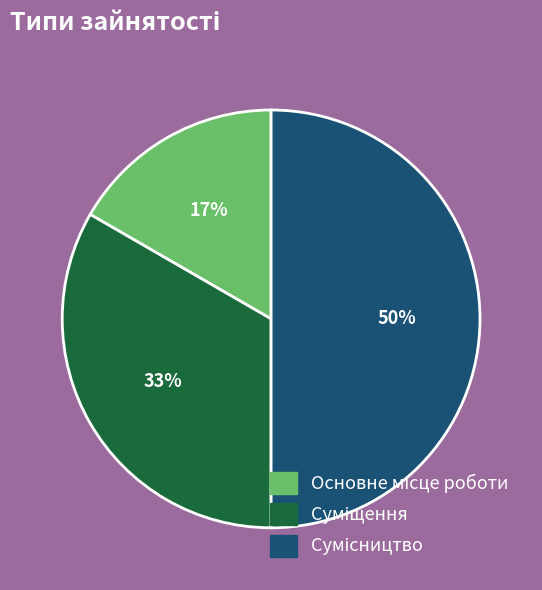

To the nearest percent, what is the difference between the largest and smallest slice percentages?

33%